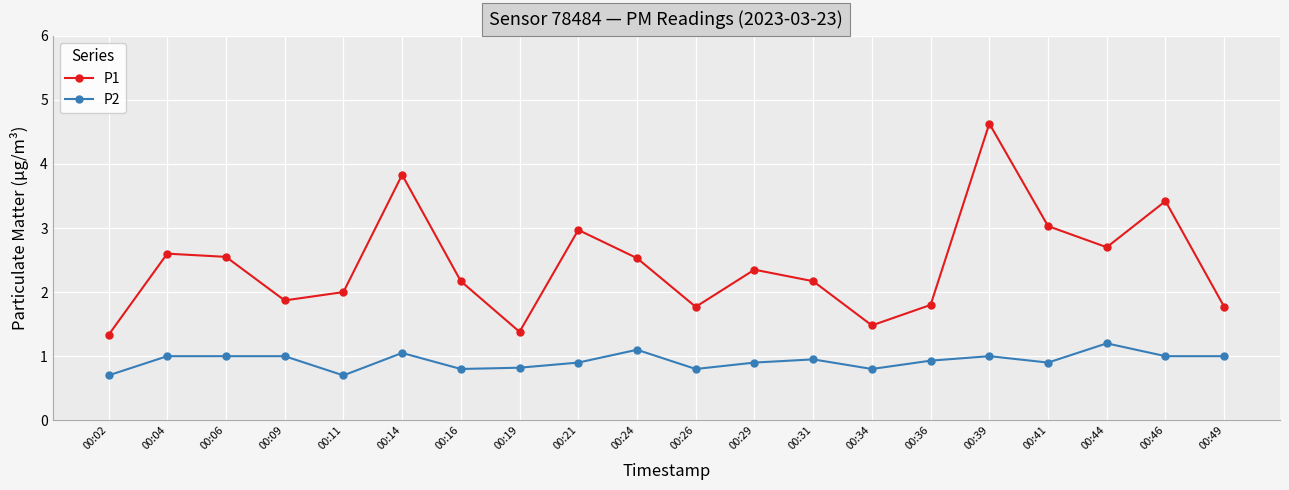

What is the difference between the maximum and minimum values in the P2 series?

0.5